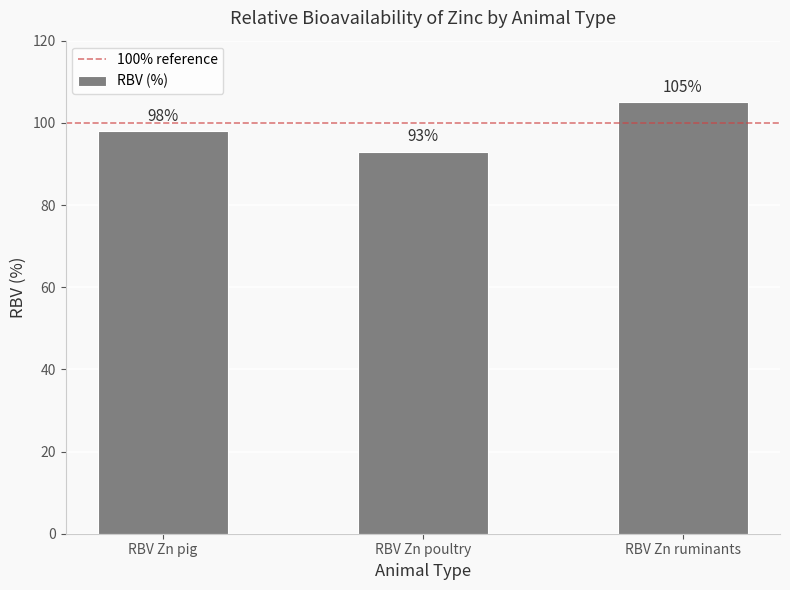

What is the difference between the second highest and minimum values?

5